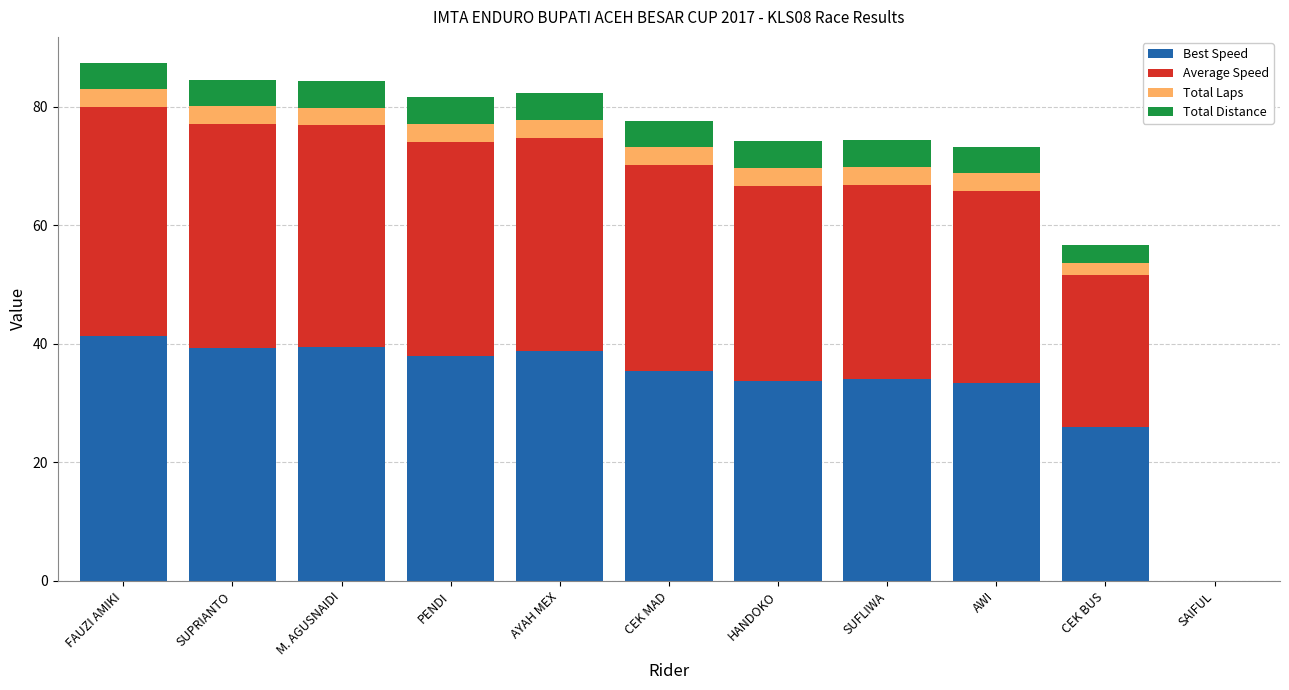

The value of Best Speed at FAUZI AMIKI is 41.3. True or false?

True